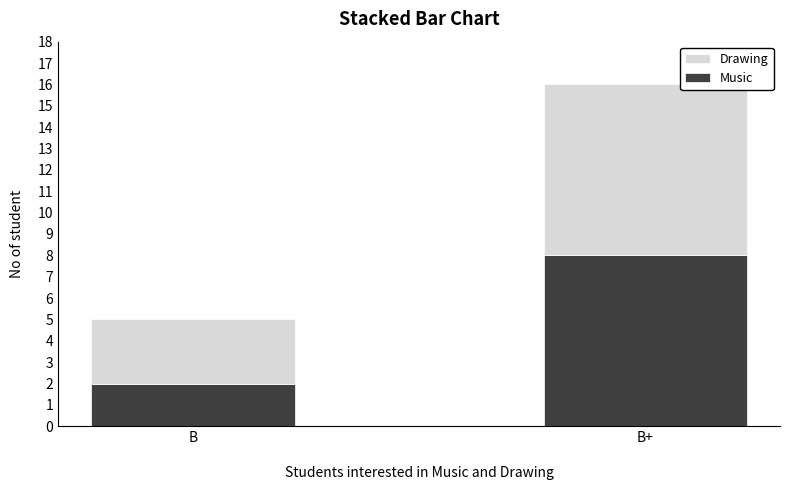

At which category is the sum across all series the highest?

B+